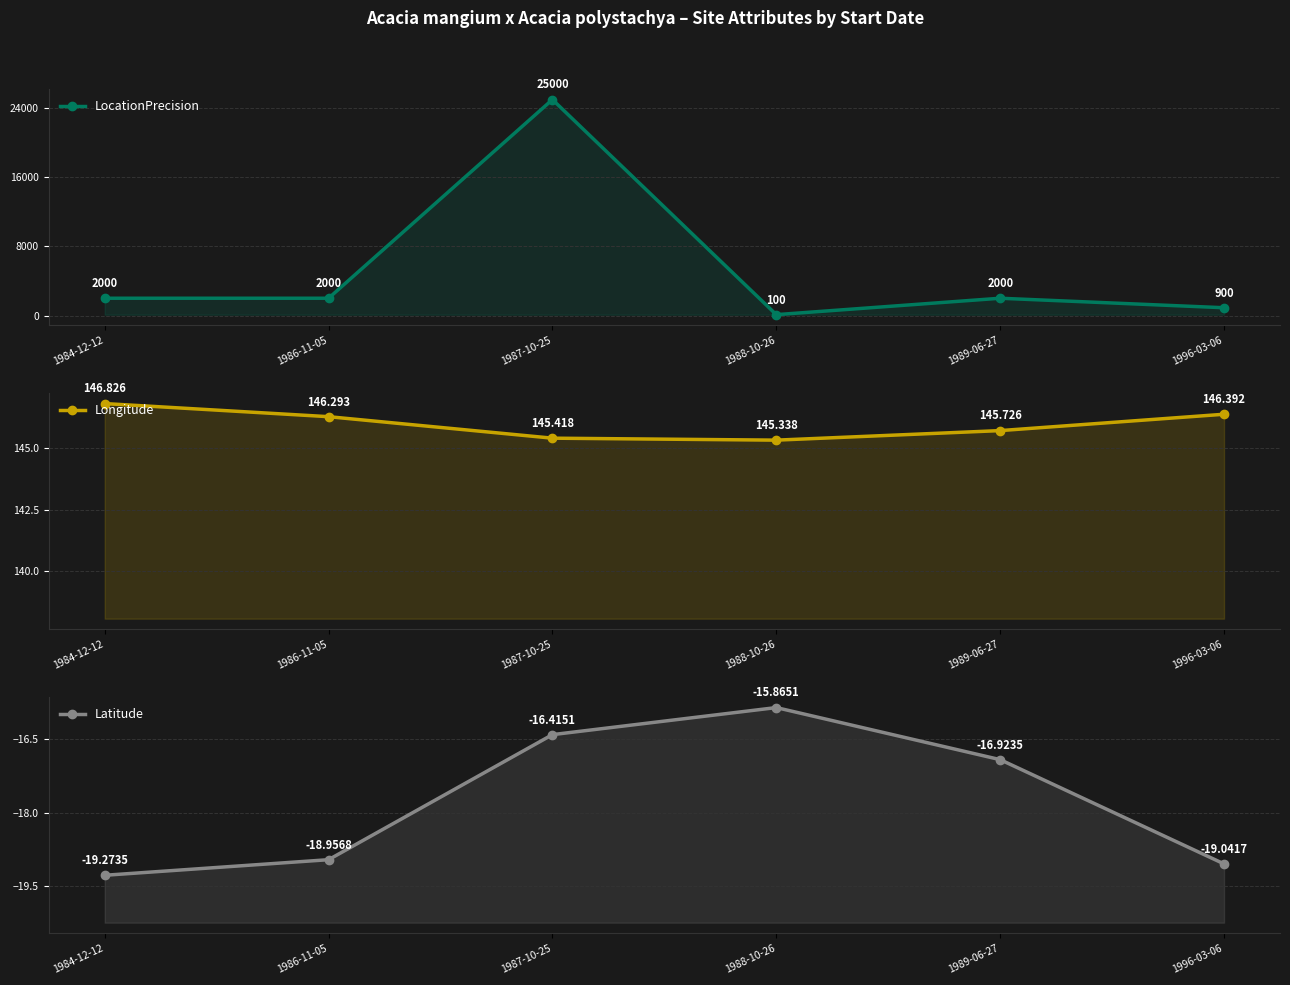

What is the label of the 5th point from the right?

1986-11-05